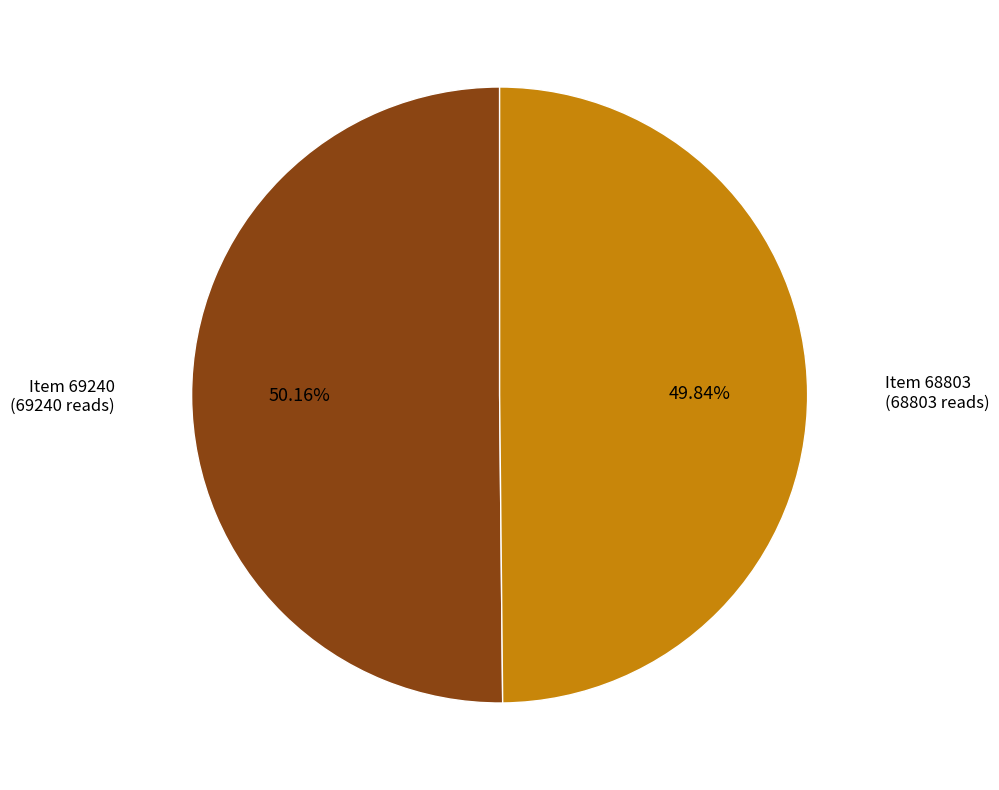

Is there any slice that represents more than half of the pie?

Yes